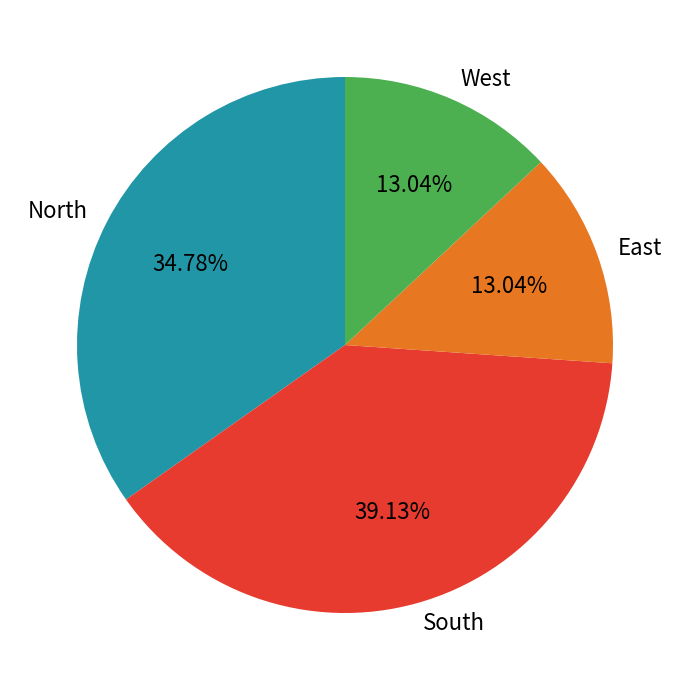

Approximately how many times larger is the value at West compared to East?

1.0